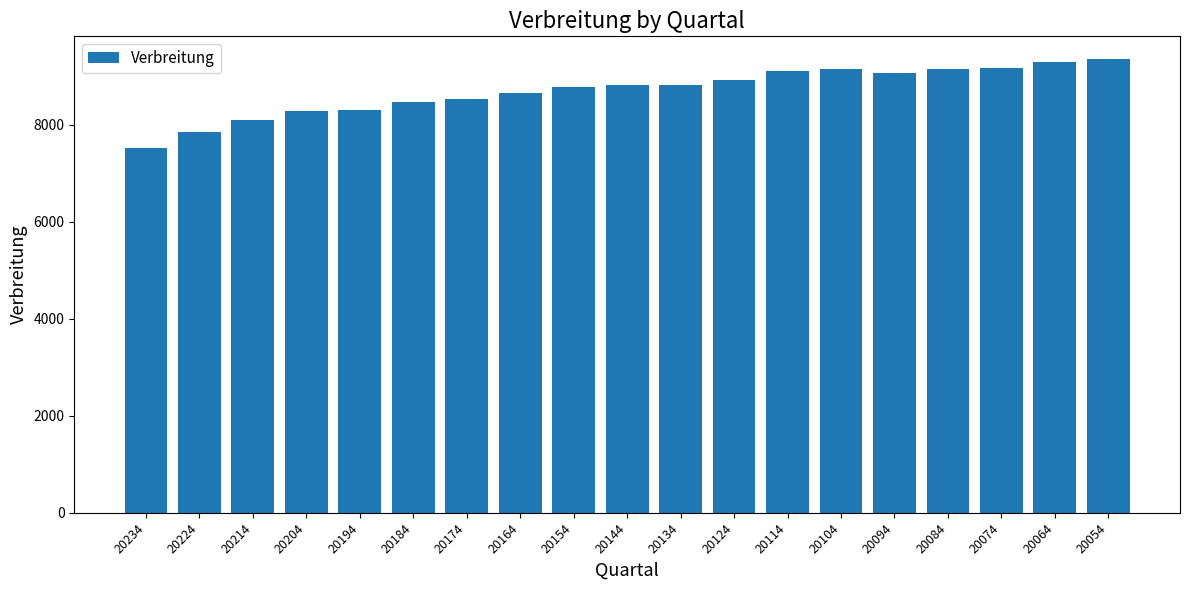

What is the difference between the values at 20174 and 20214?

437